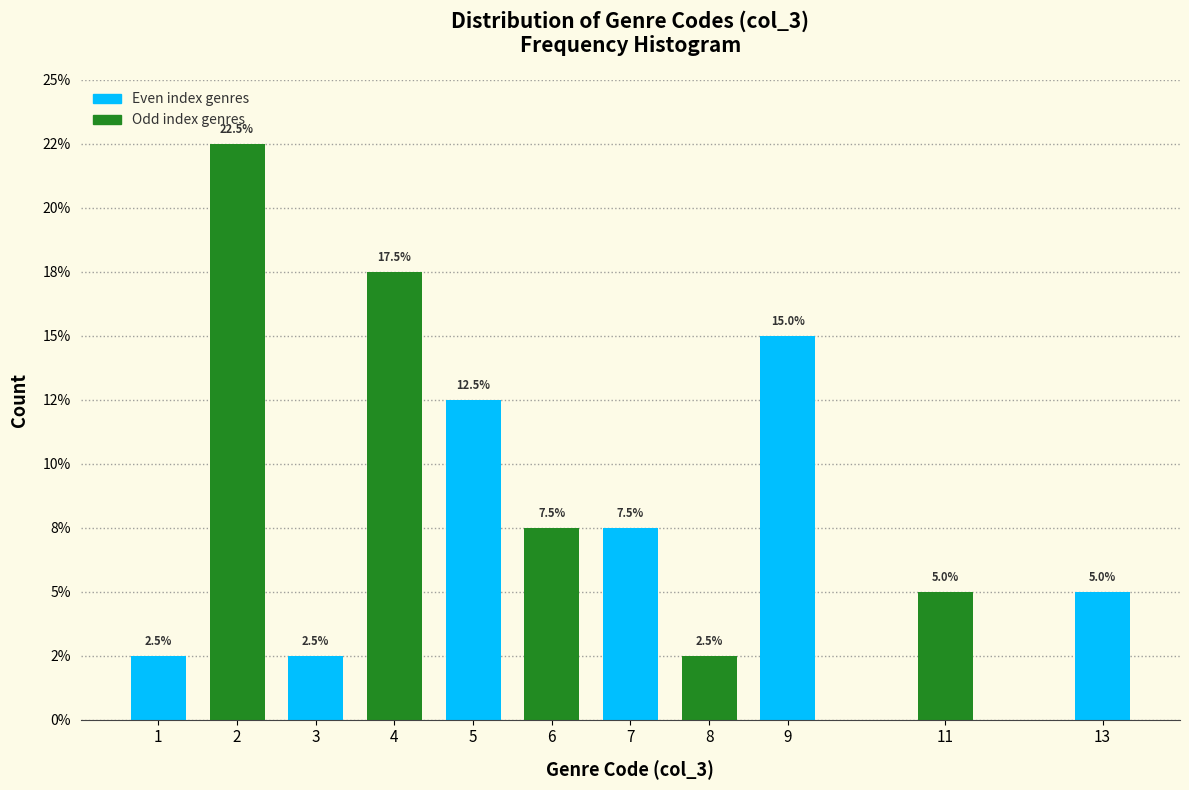

Does the chart contain any negative values?

No